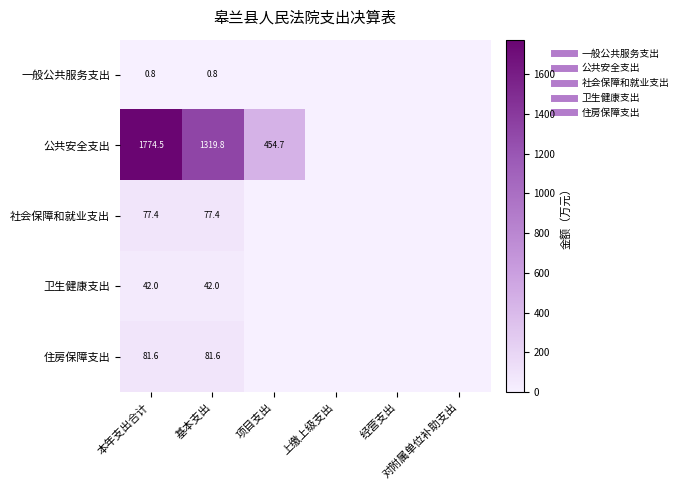

What is the highest value of the 社会保障和就业支出 series?

77.4